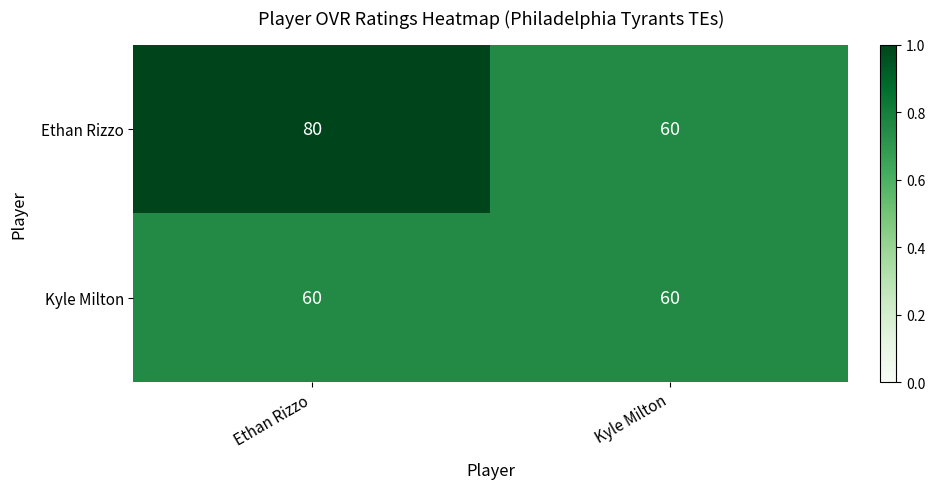

Reading right to left, list all the values displayed in this chart.

Ethan Rizzo: Kyle Milton=60	Ethan Rizzo=80
Kyle Milton: Kyle Milton=60	Ethan Rizzo=60